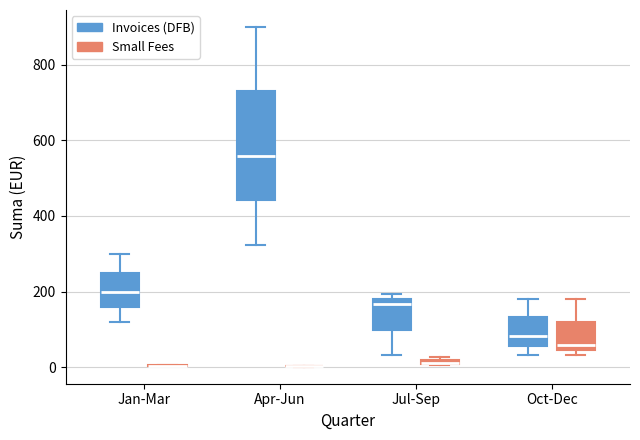

Which box is the tallest, from its lower edge to its upper edge?

Apr-Jun (Invoices (DFB))